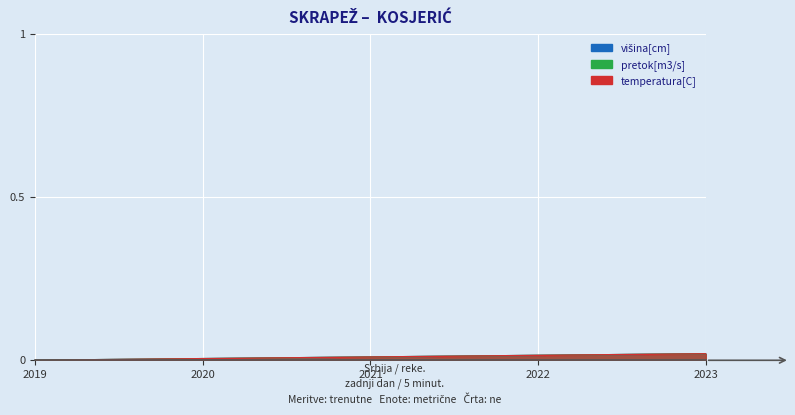

Between 2023 and 2020, which is larger?

2023